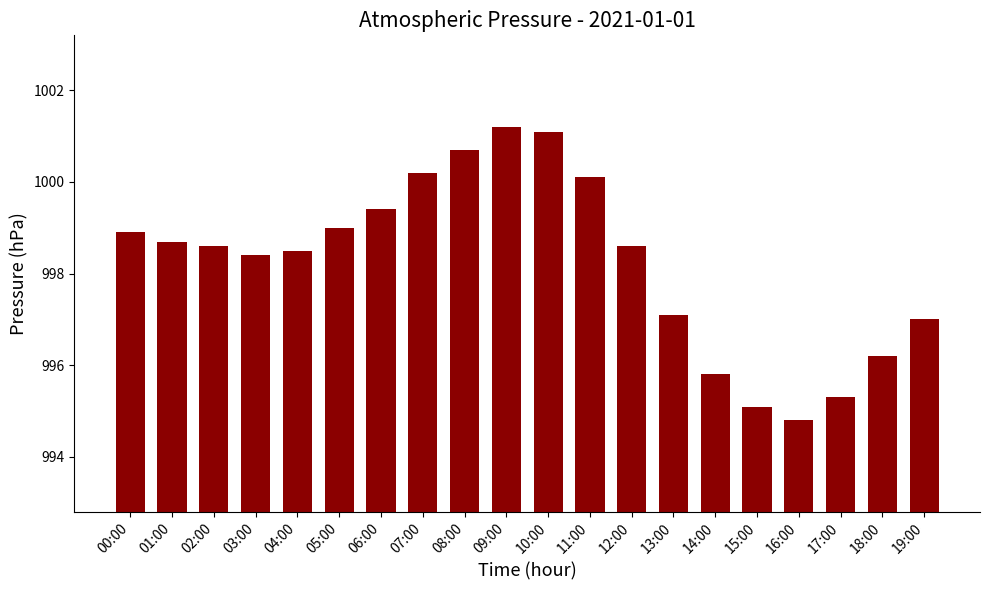

Is it true that the value at 09:00 is 1001.2?

True